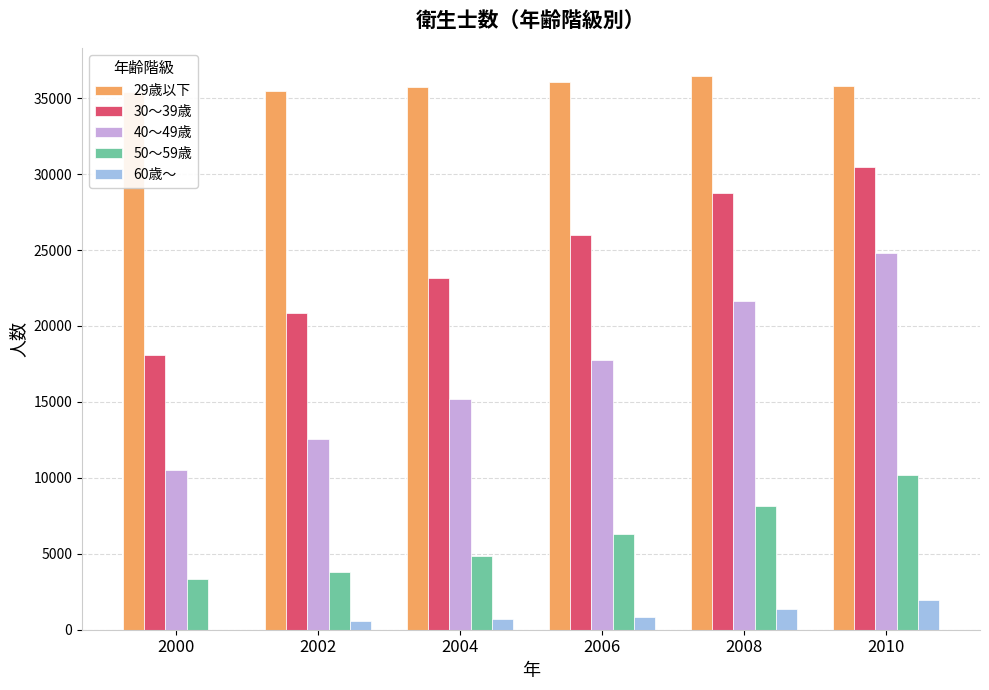

What is the greatest value displayed?

36492